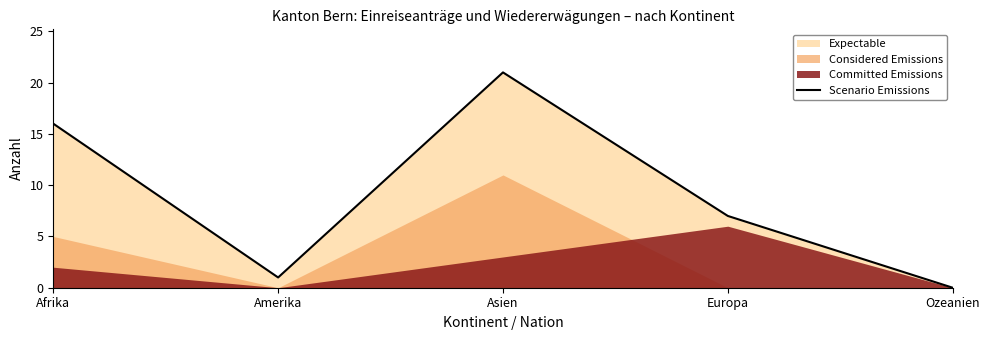

Reading left to right, what are all the values shown in this chart?

Afrika=16	Amerika=1	Asien=21	Europa=7	Ozeanien=0